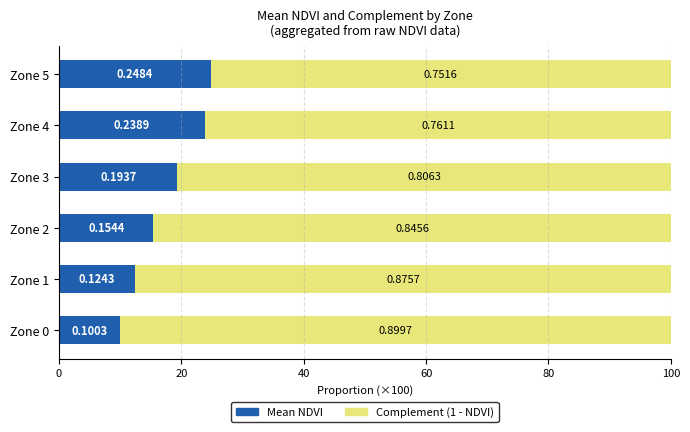

Which series has the largest range (max minus min)?

Mean NDVI